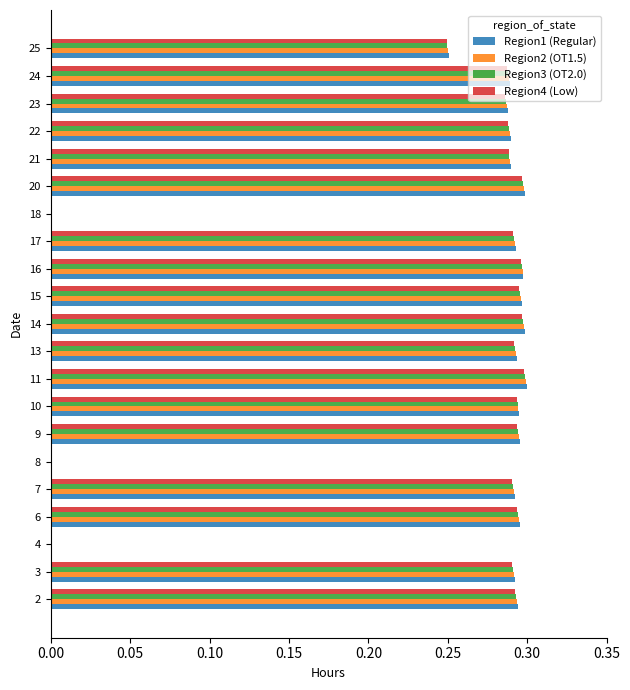

What is the total value across all series at 21?

1.2